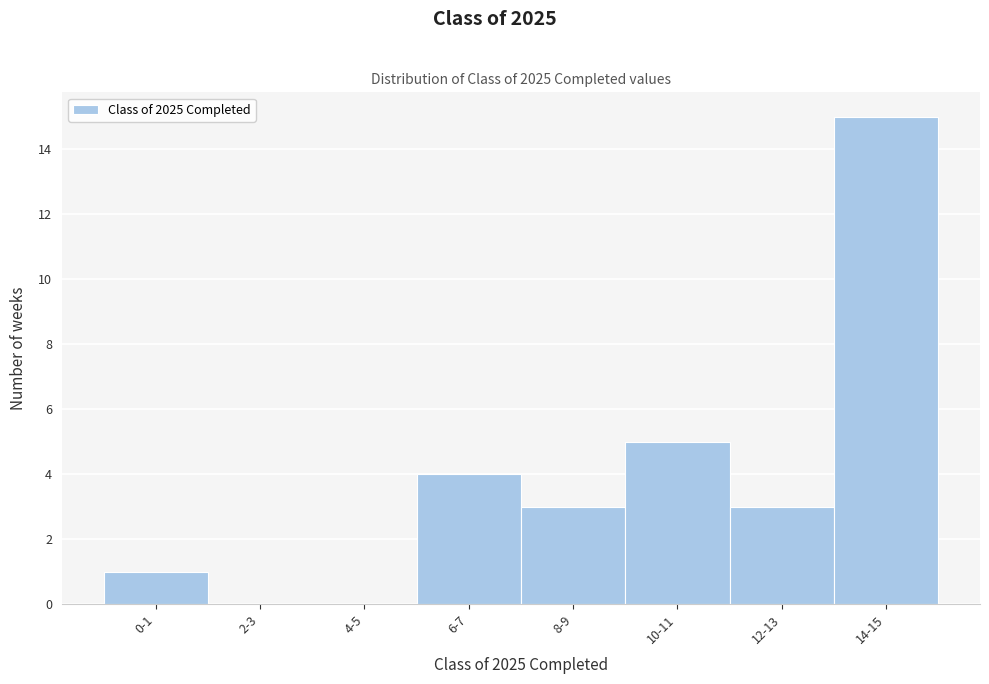

Reading right to left, transcribe all the data shown in this chart.

14-15=15	12-13=3	10-11=5	8-9=3	6-7=4	4-5=0	2-3=0	0-1=1